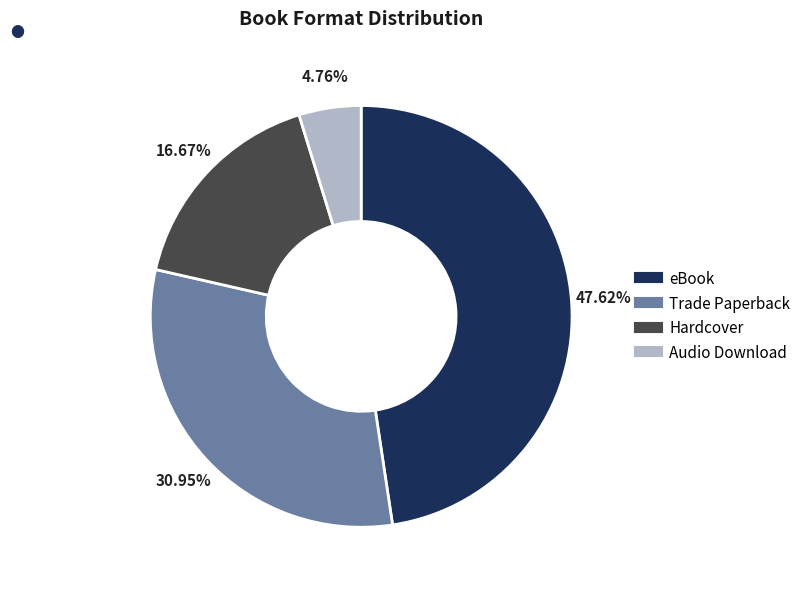

To the nearest percent, what is the combined percentage of Trade Paperback and Hardcover?

48%